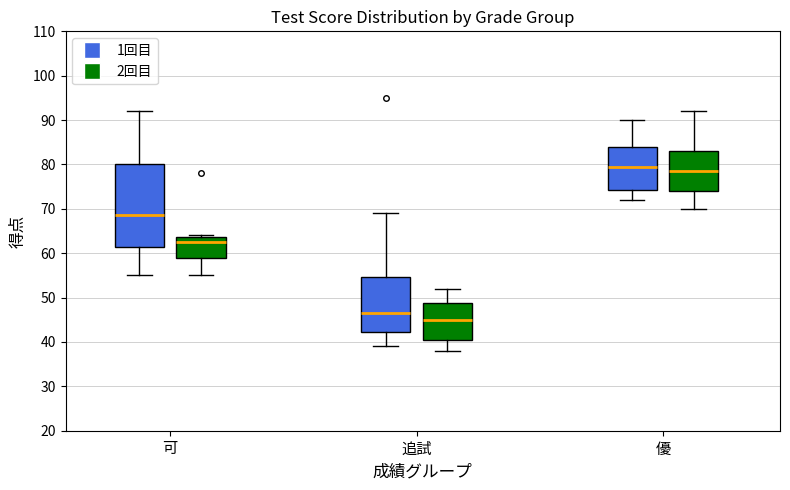

Where is the lower edge of the box for 追試 (2回目) on the y-axis? The values are not printed on the chart, so give them approximately, as read against the axis.

41